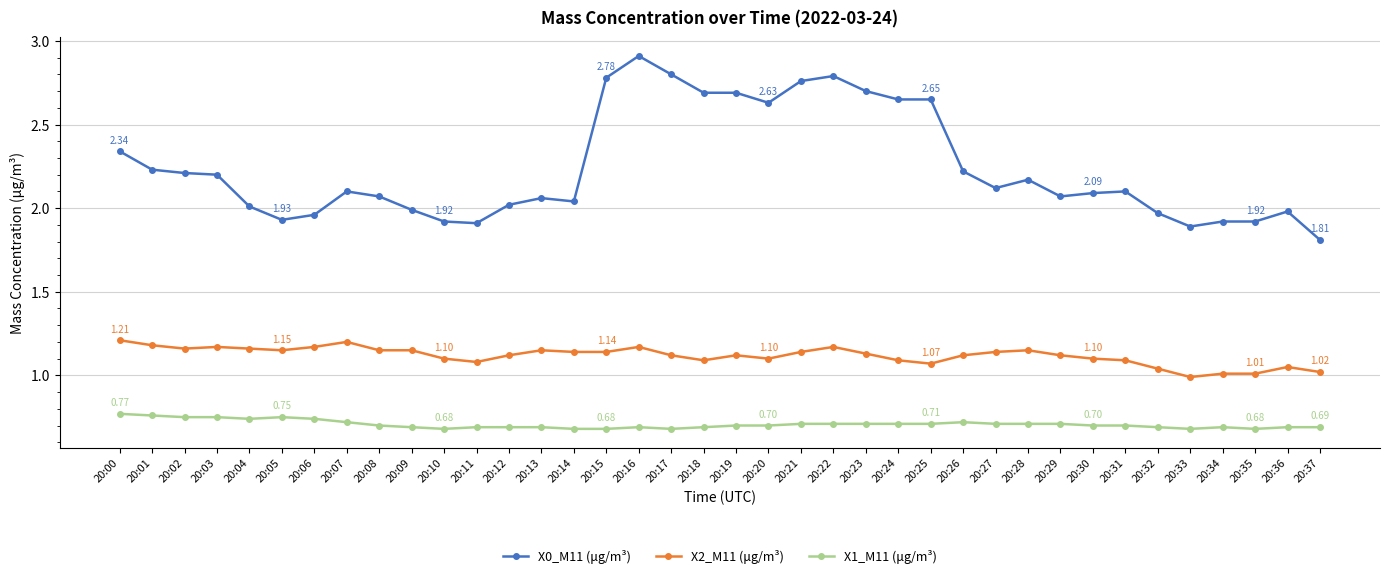

Which series has the largest total across all categories?

X0_M11 (μg/m³)